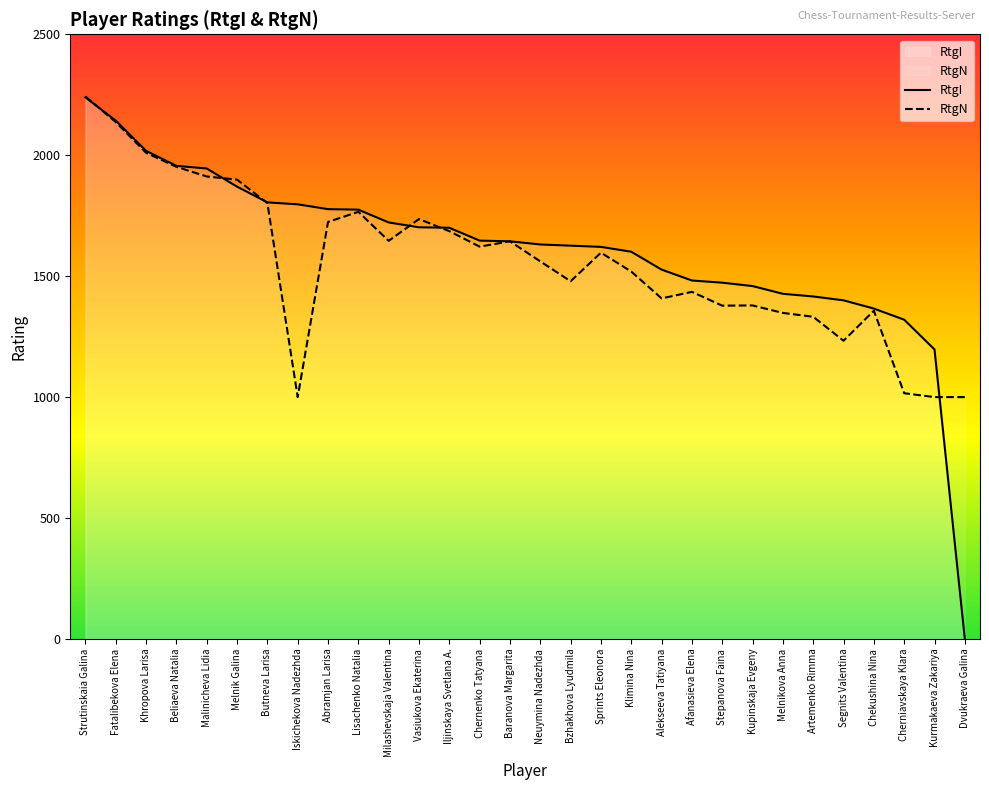

The RtgI series shows 2290 at Alekseeva Tatiyana. True or false?

False